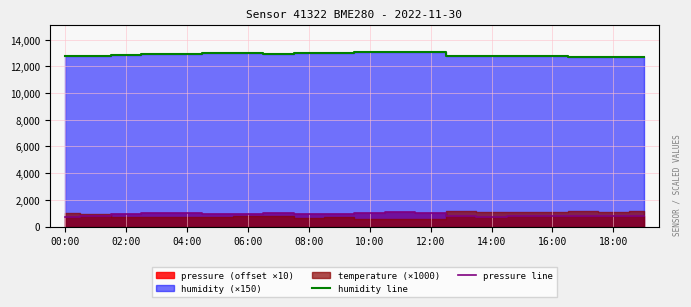

True or false: humidity line and pressure line intersect in this chart.

False